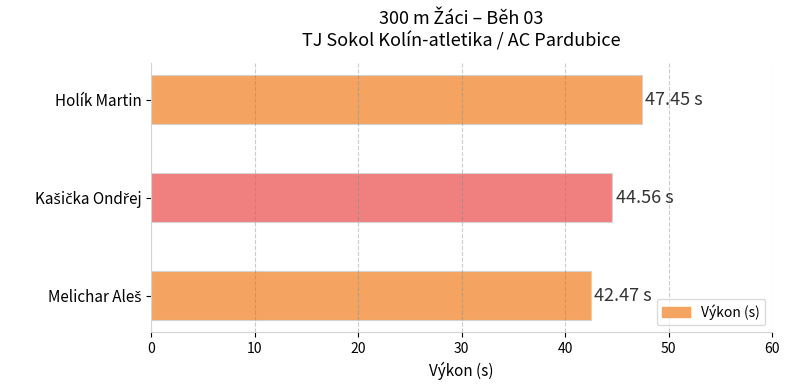

What is the sum of all values?

134.5